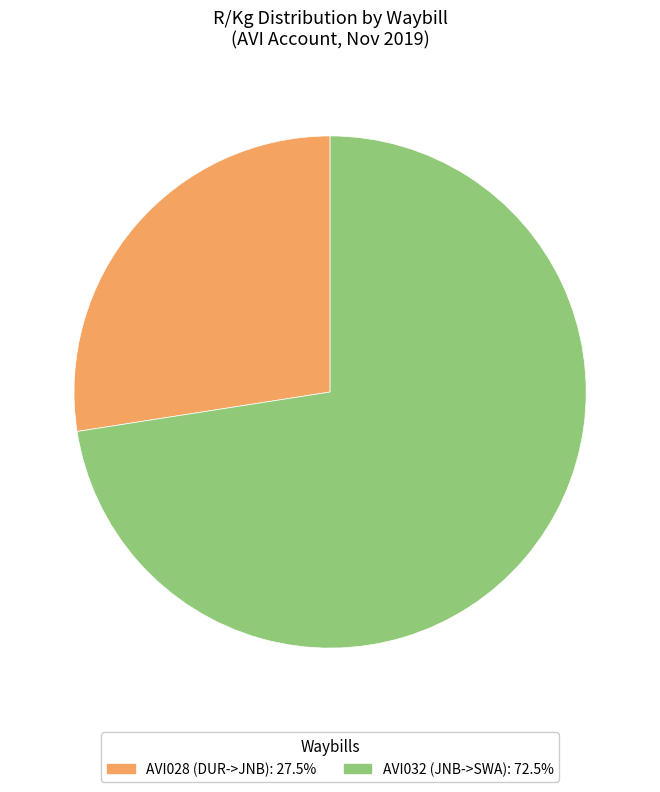

Approximately how many times larger is the value at AVI032 (JNB->SWA): 72.5% compared to AVI028 (DUR->JNB): 27.5%?

2.6